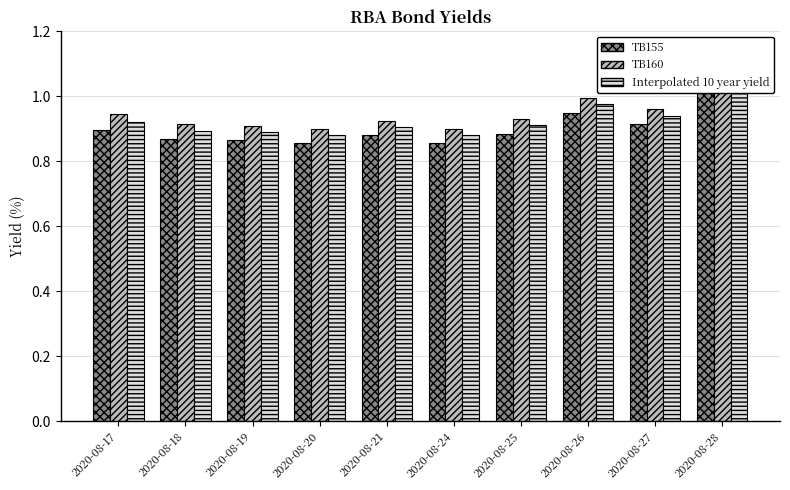

Which series has the largest range (max minus min)?

Interpolated 10 year yield